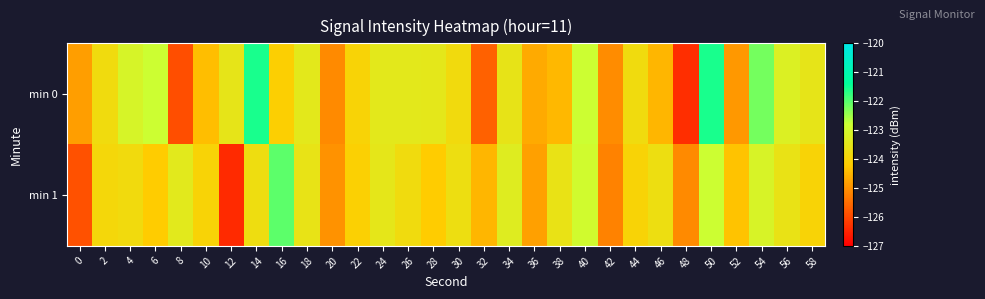

Rank the series by their average value, from highest to lowest.

min 0, min 1